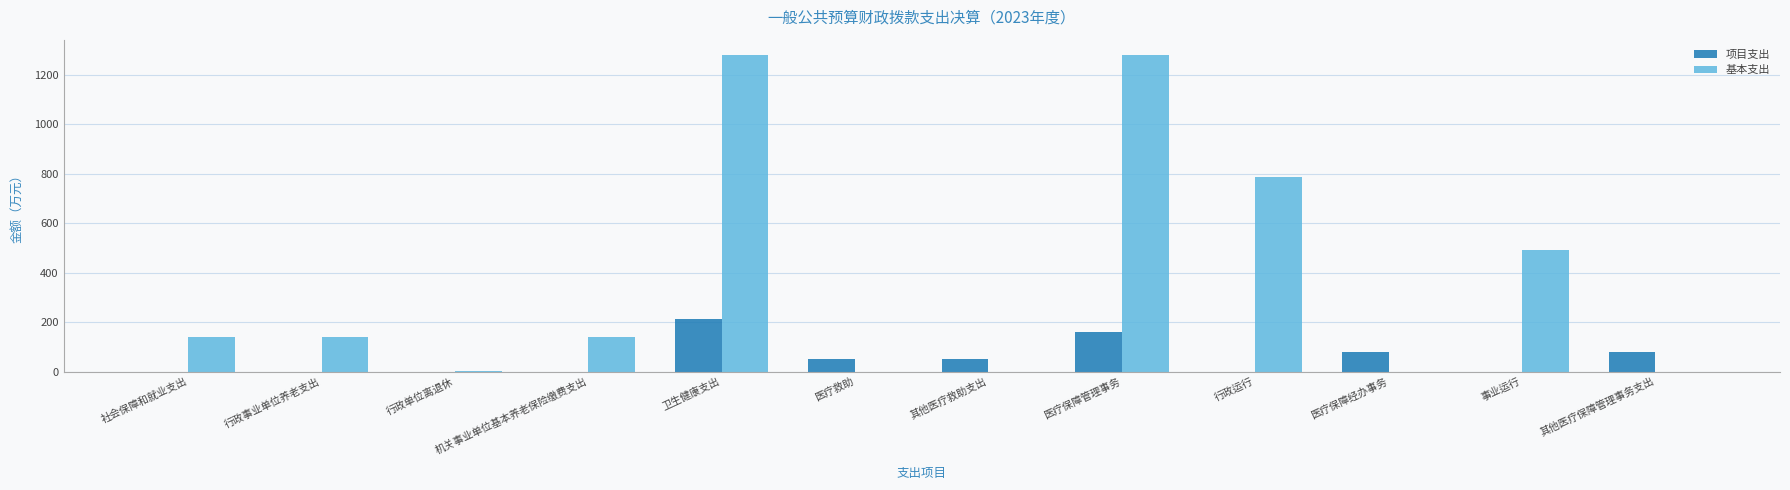

What is the sum of all 项目支出 values?

631.8